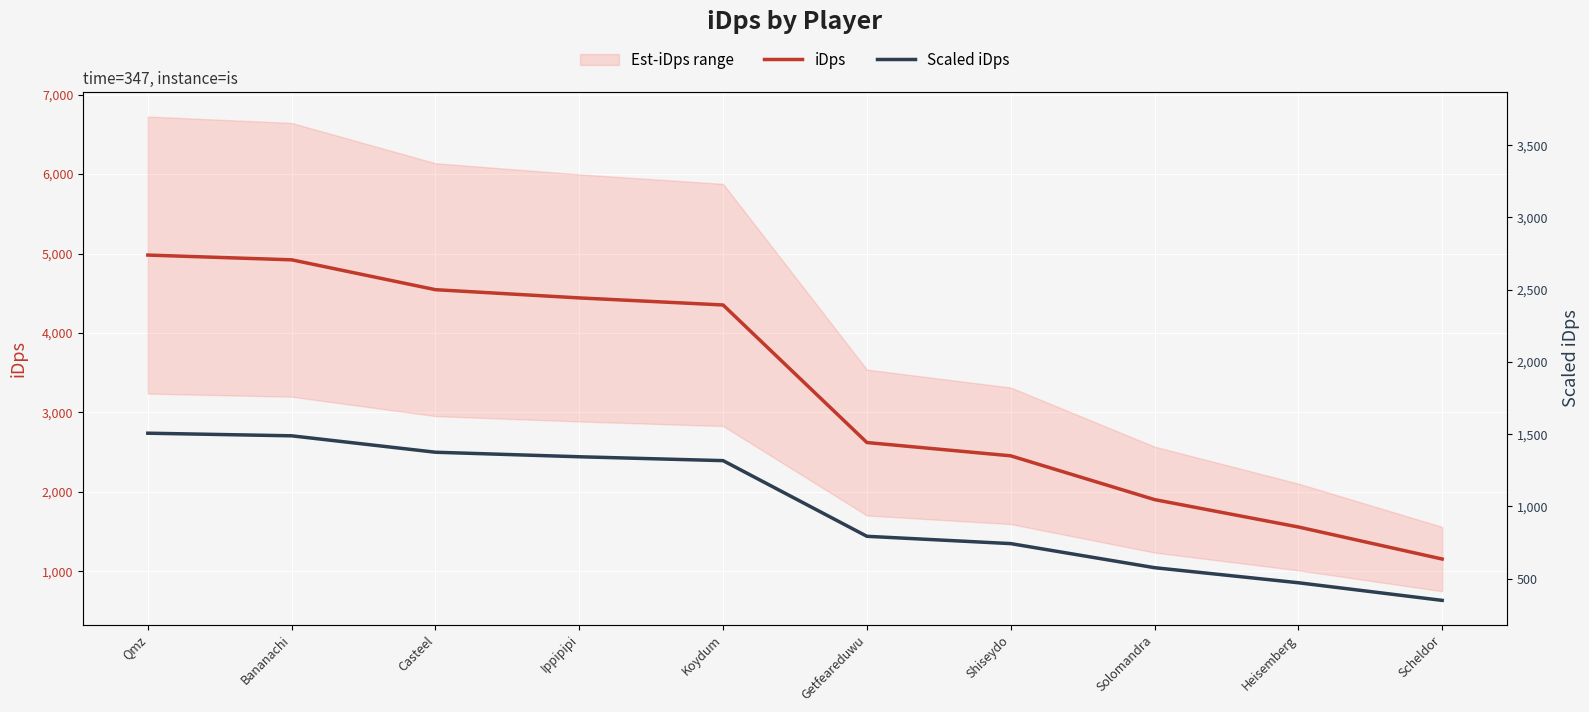

Rank the series by their average value, from lowest to highest.

Scaled iDps, iDps